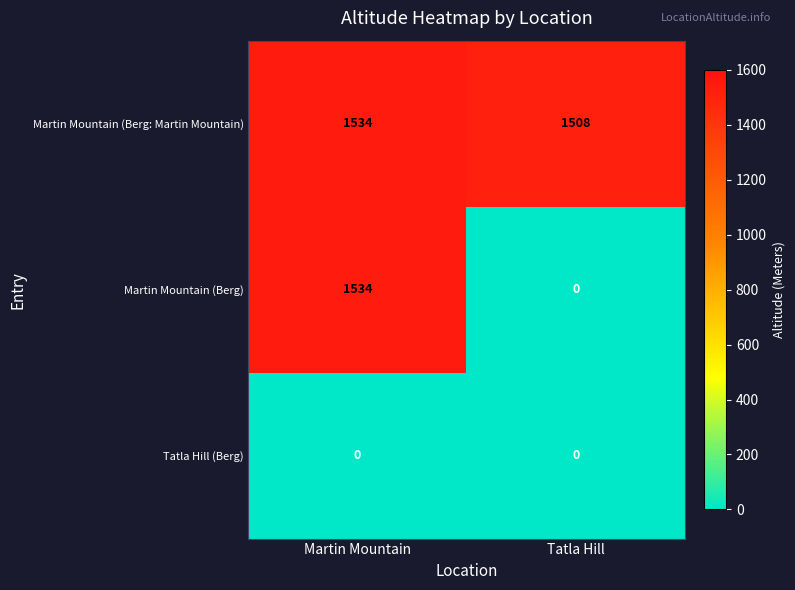

What is the maximum value for Martin Mountain (Berg: Martin Mountain)?

1534